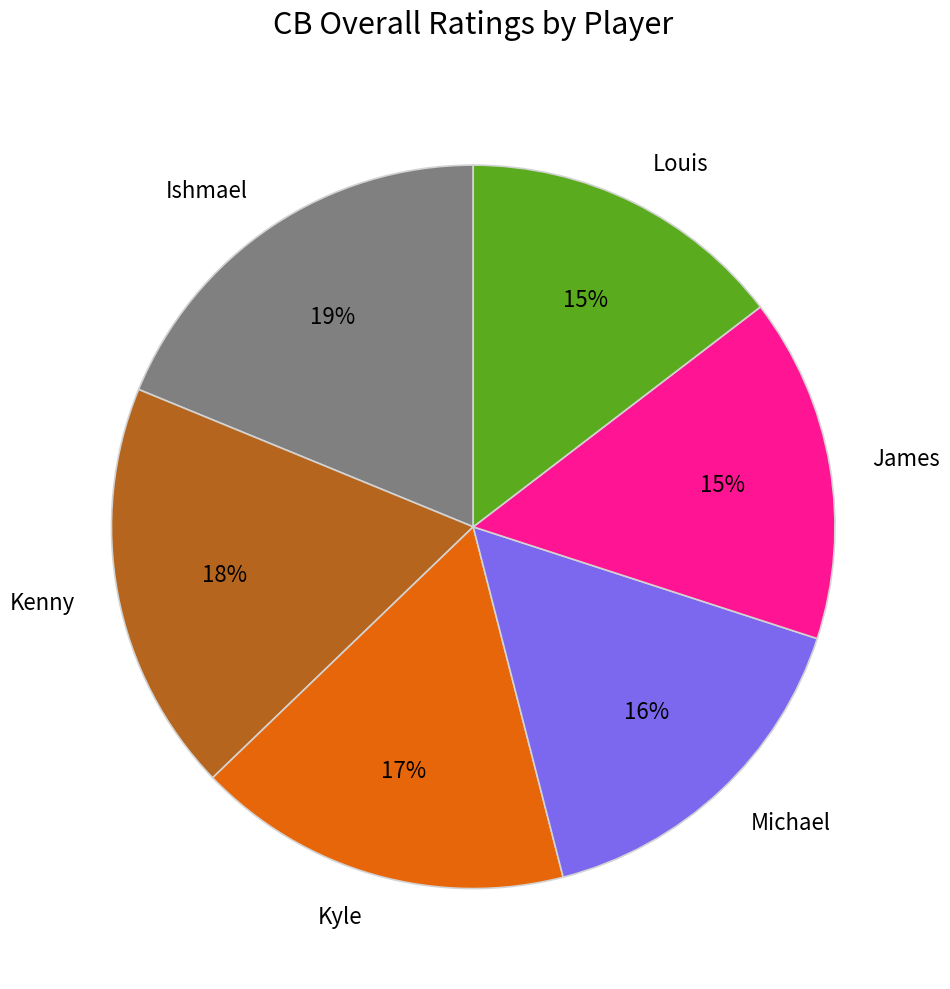

To the nearest percent, what portion does Kenny represent?

18%